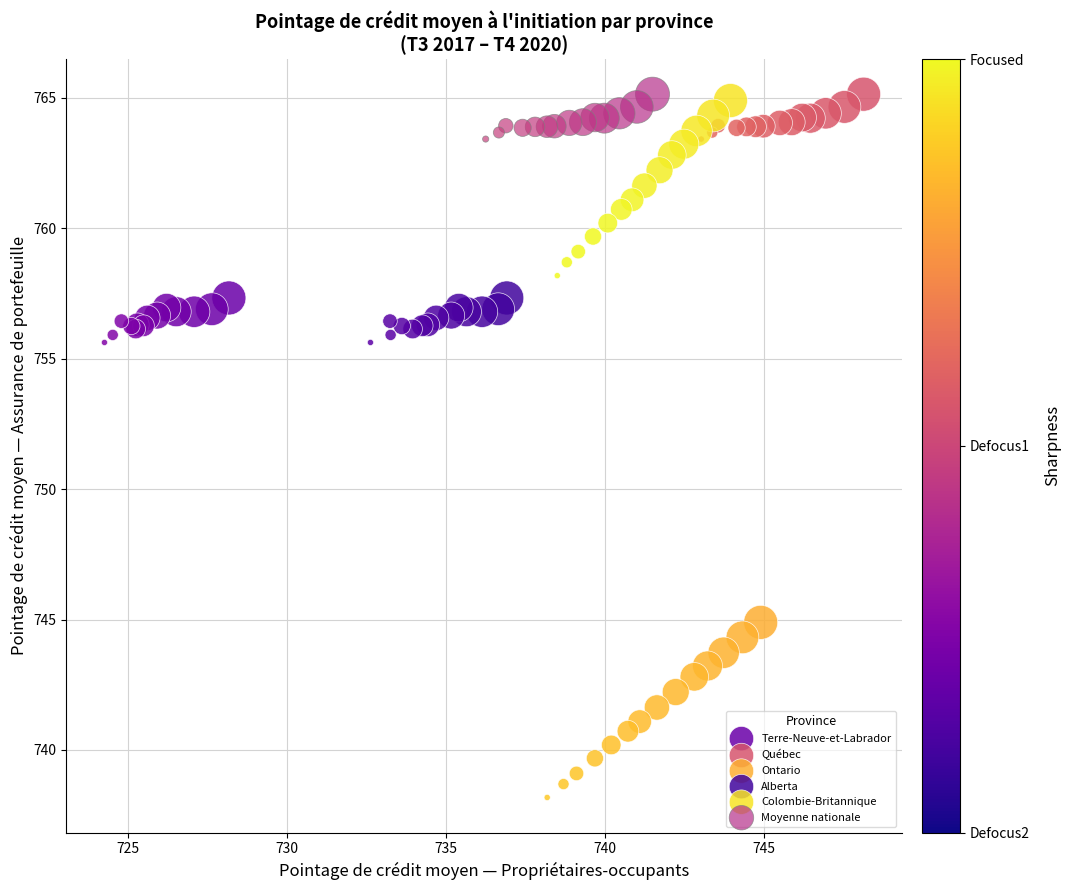

Which series reaches the minimum Y coordinate?

Ontario